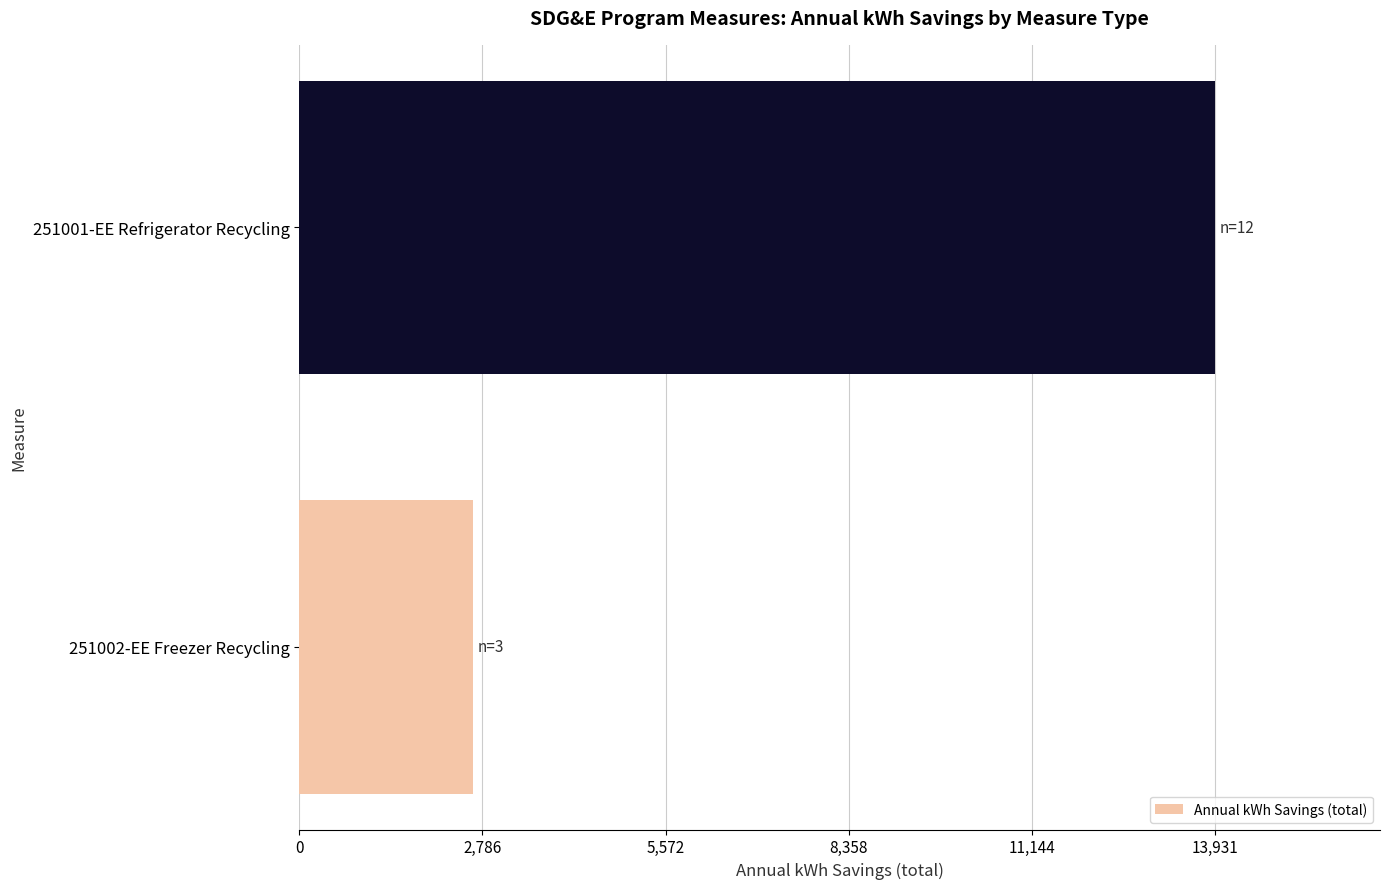

Between 251001-EE Refrigerator Recycling and 251002-EE Freezer Recycling, which is larger?

251001-EE Refrigerator Recycling